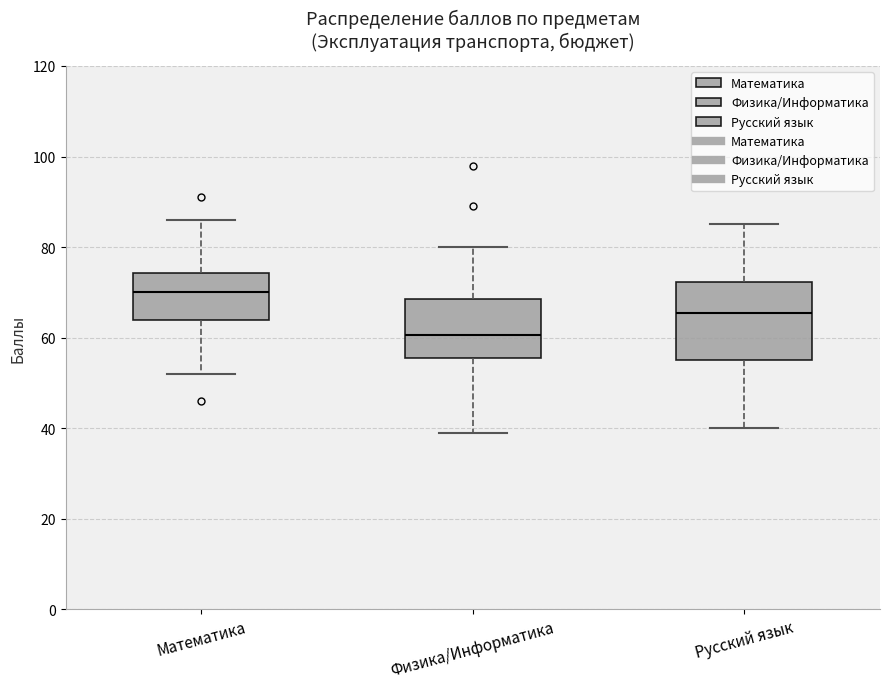

Where does the median line of the box for Математика sit on the y-axis? The values are not printed on the chart, so give them approximately, as read against the axis.

70